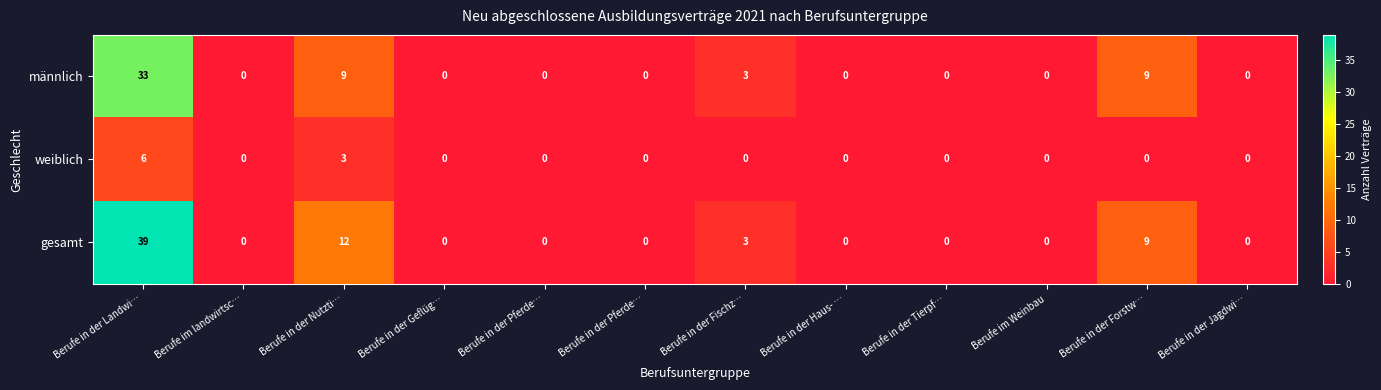

Which has a higher value, Berufe im Weinbau or Berufe in der Nutzti…?

Berufe in der Nutzti…